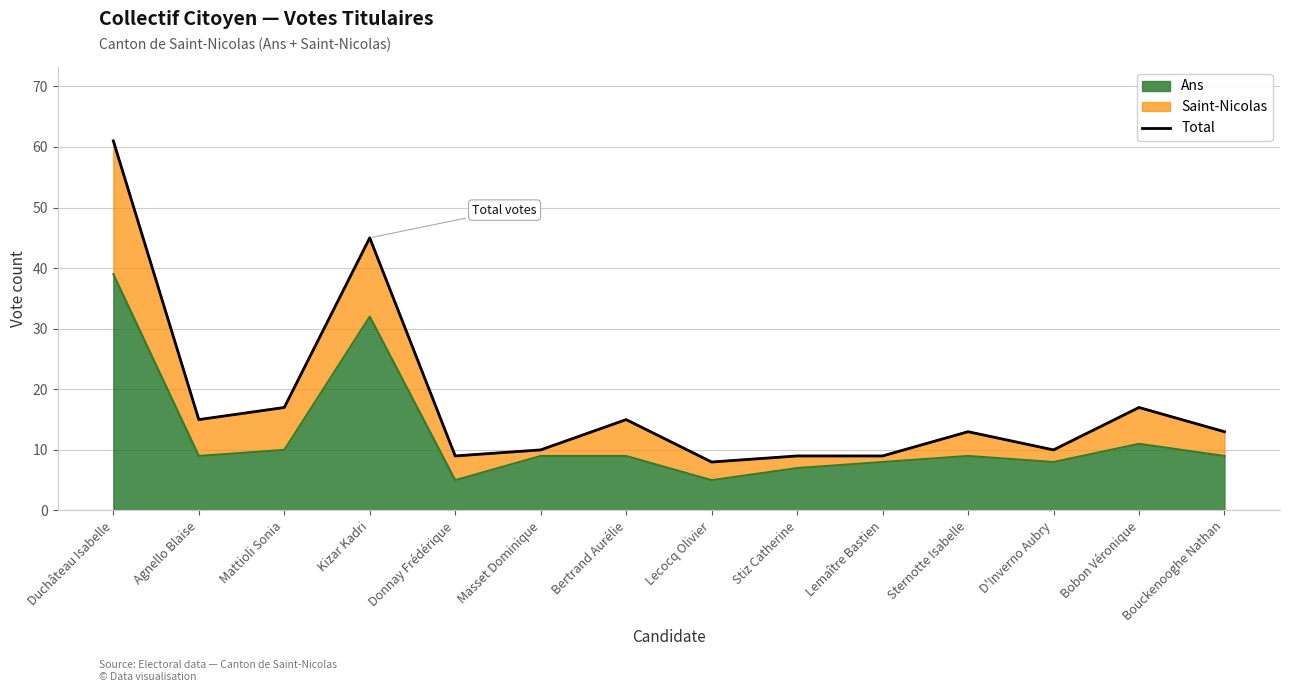

Reading left to right, list all the values displayed in this chart.

Duchâteau Isabelle=61	Agnello Blaise=15	Mattioli Sonia=17	Kizar Kadri=45	Donnay Frédérique=9	Masset Dominique=10	Bertrand Aurélie=15	Lecocq Olivier=8	Stiz Catherine=9	Lemaître Bastien=9	Sternotte Isabelle=13	D'Inverno Aubry=10	Bobon Véronique=17	Bouckenooghe Nathan=13